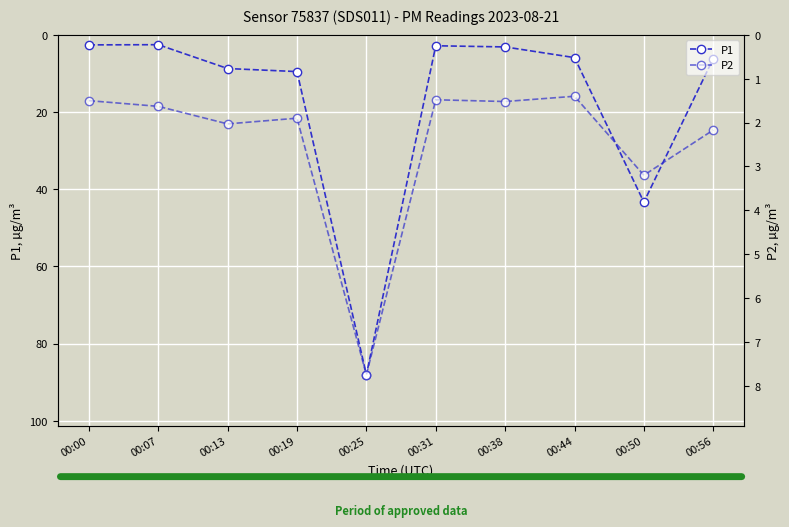

List the labels in order of P1 value, largest first.

00:25, 00:50, 00:19, 00:13, 00:56, 00:44, 00:38, 00:31, 00:00, 00:07